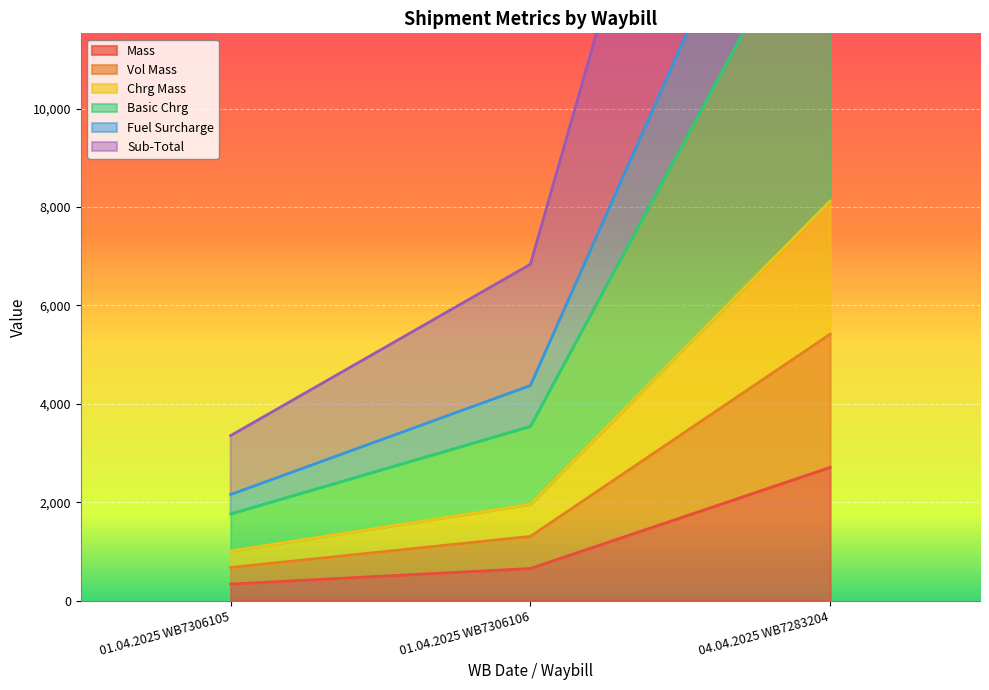

How many series are shown in this chart?

6